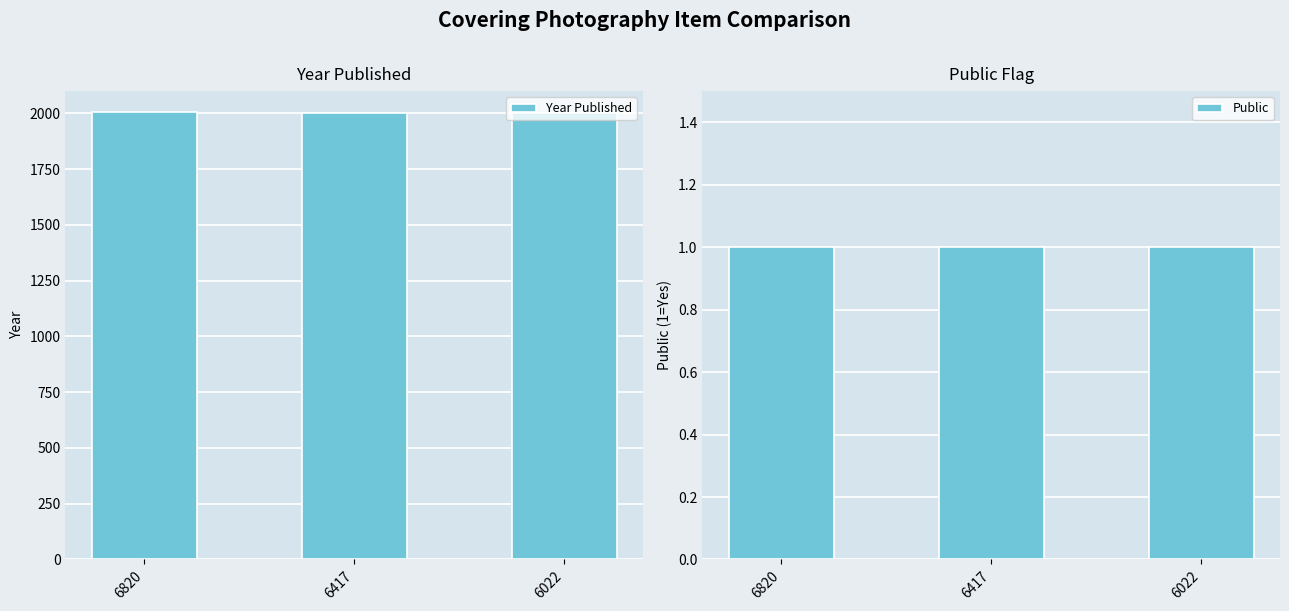

Does the chart contain any negative values?

No